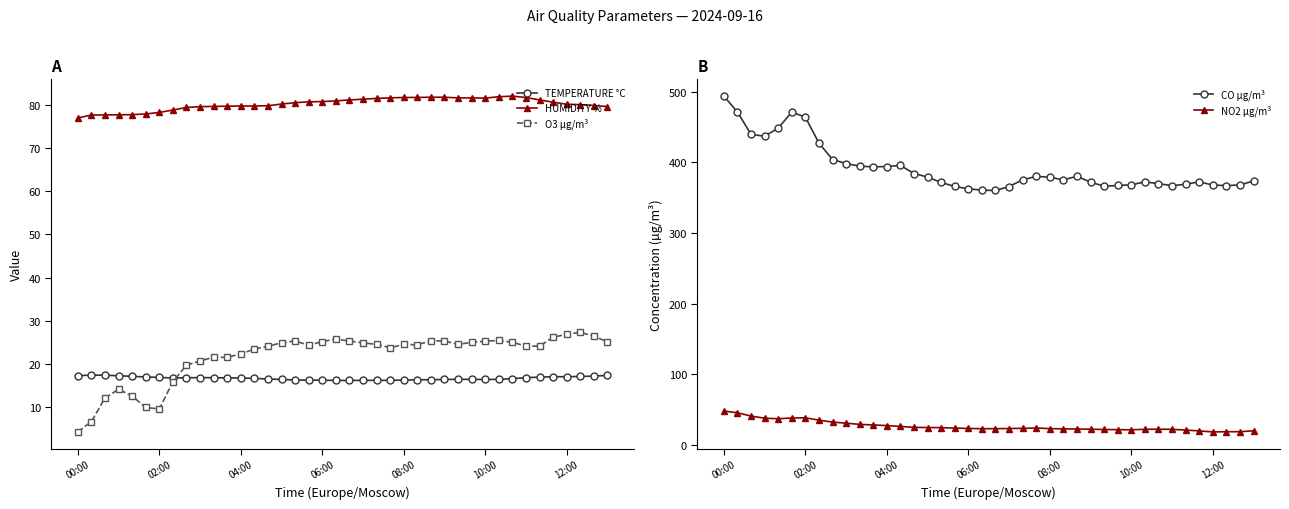

True or false: HUMIDITY % and NO2 µg/m³ cross at least once.

False